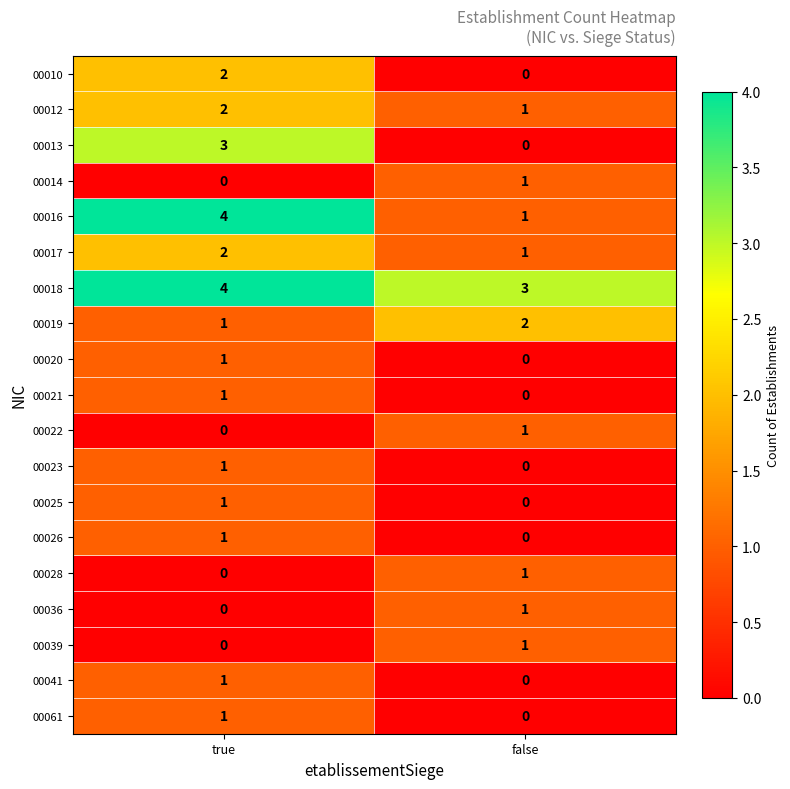

List the labels in order of 00026 value, smallest first.

false, true